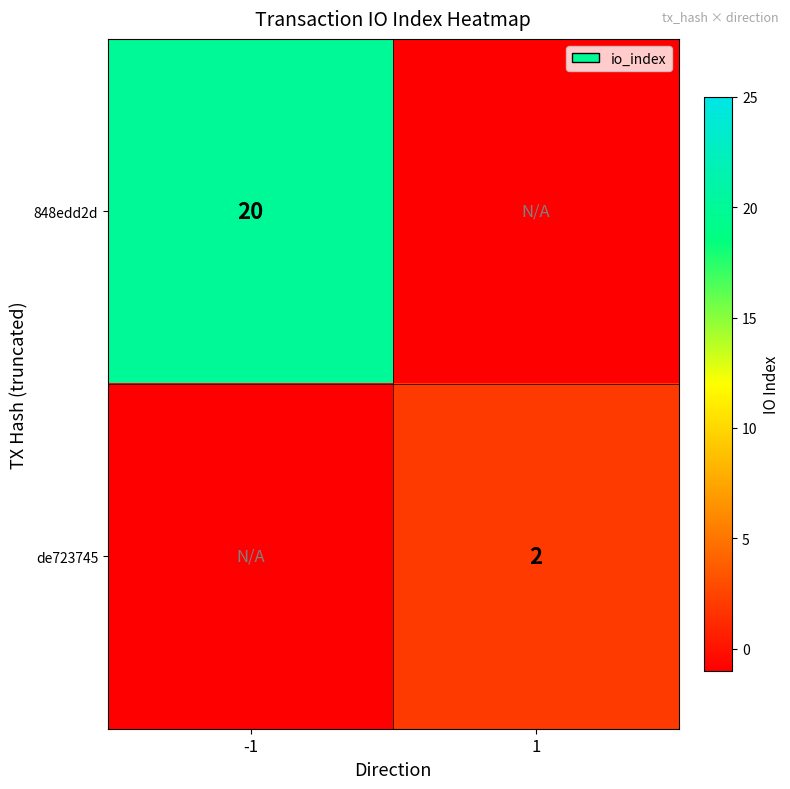

At how many categories does at least one series exceed 10?

1